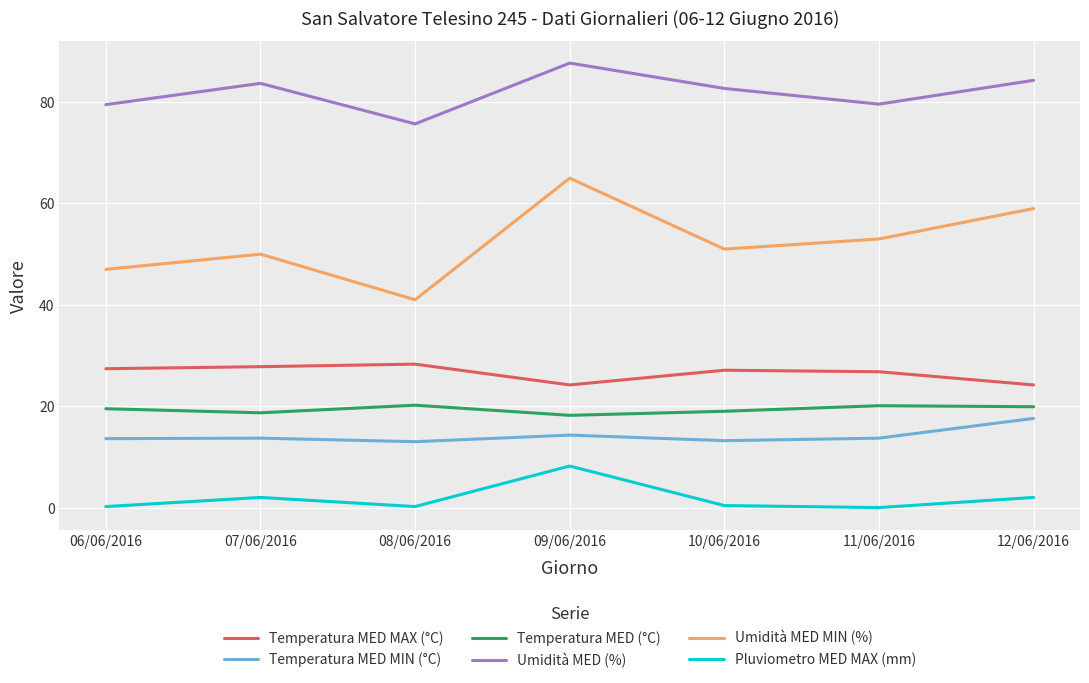

True or false: Temperatura MED (°C) and Umidità MED MIN (%) cross at least once.

False